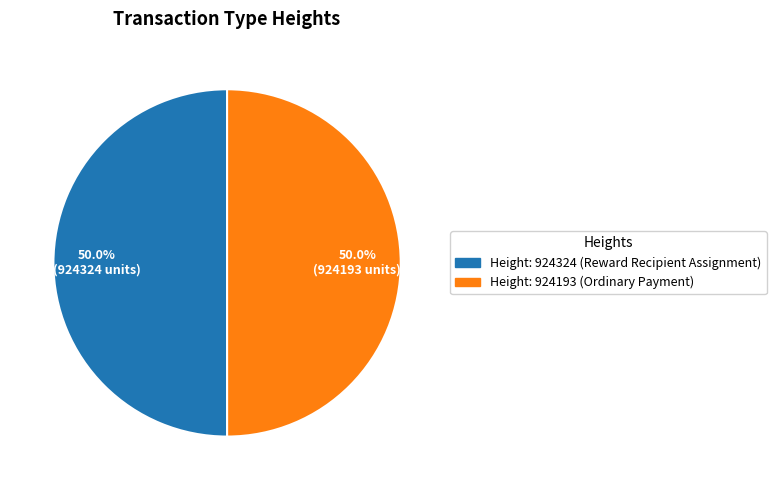

To the nearest percent, what is the average slice percentage?

50%